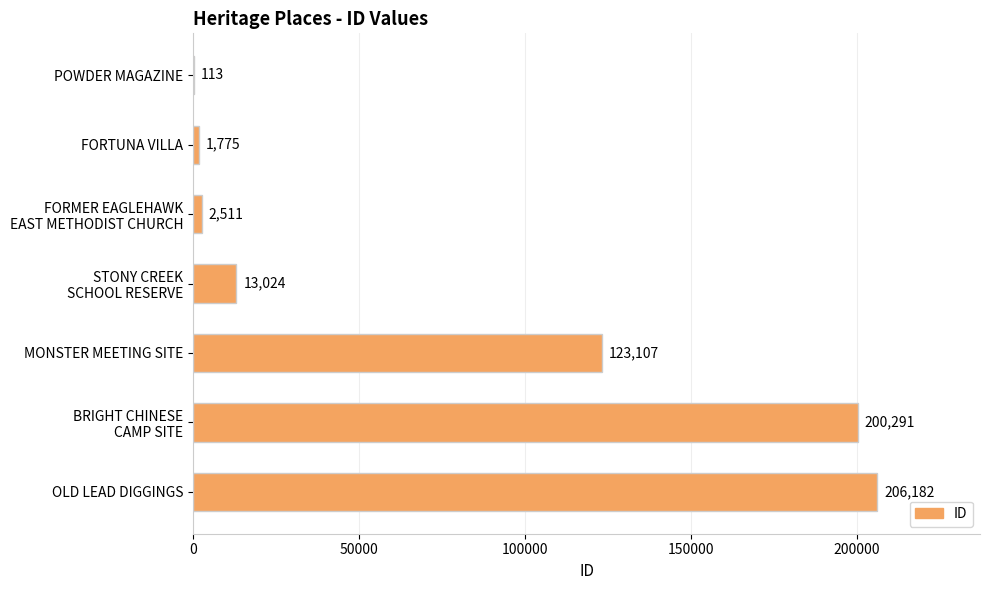

Read the value at POWDER MAGAZINE.

113